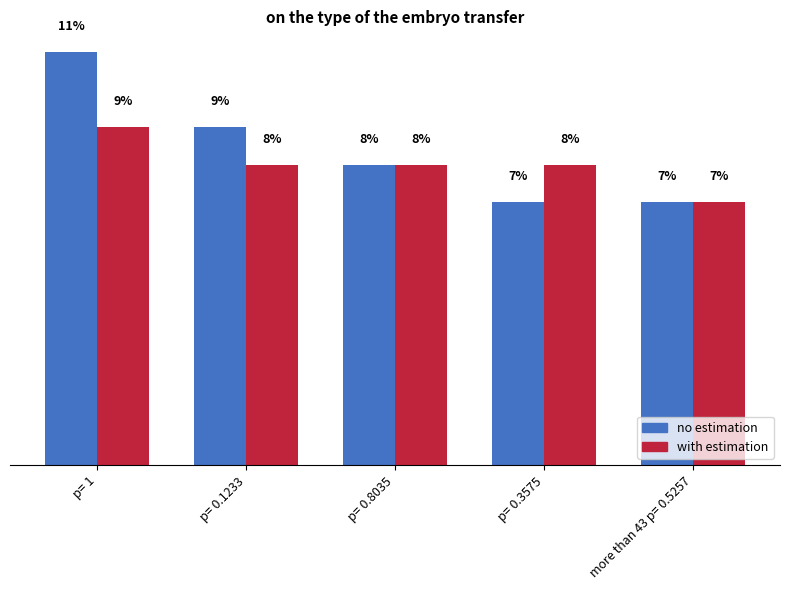

Is the value of no estimation at p= 1 greater than the value of with estimation at more than 43 p= 0.5257?

Yes